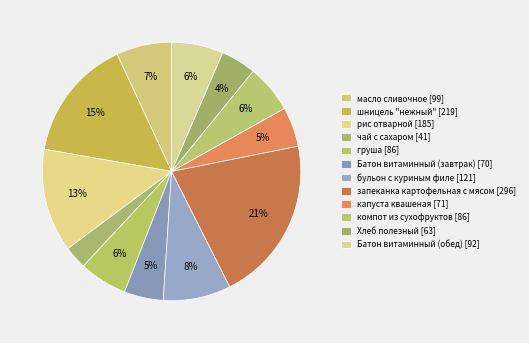

The масло сливочное slice represents 1% of the pie. True or false?

False